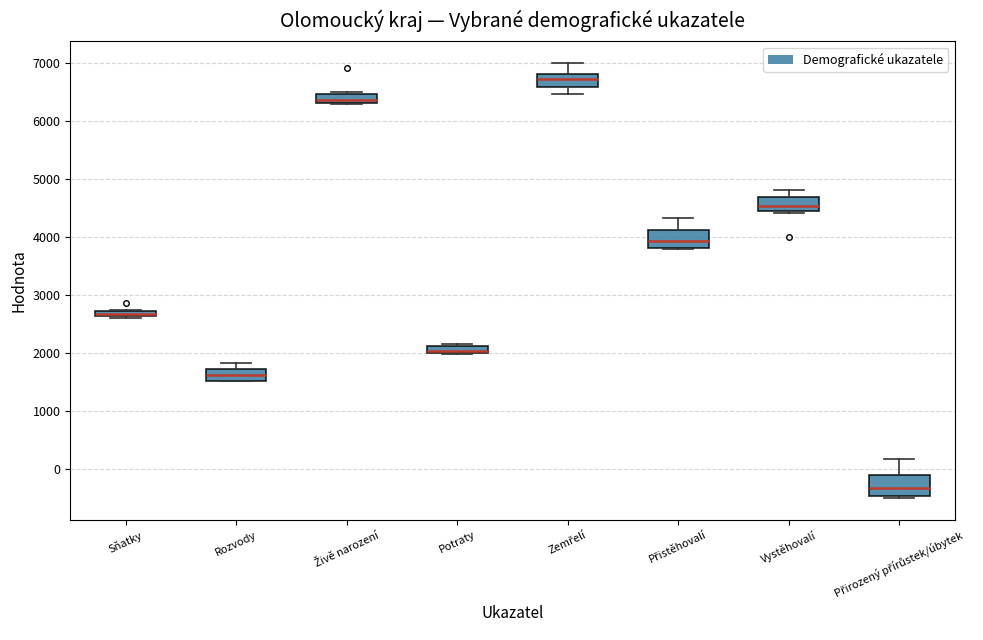

Where is the upper edge of the box for Potraty on the y-axis? The values are not printed on the chart, so give them approximately, as read against the axis.

2100